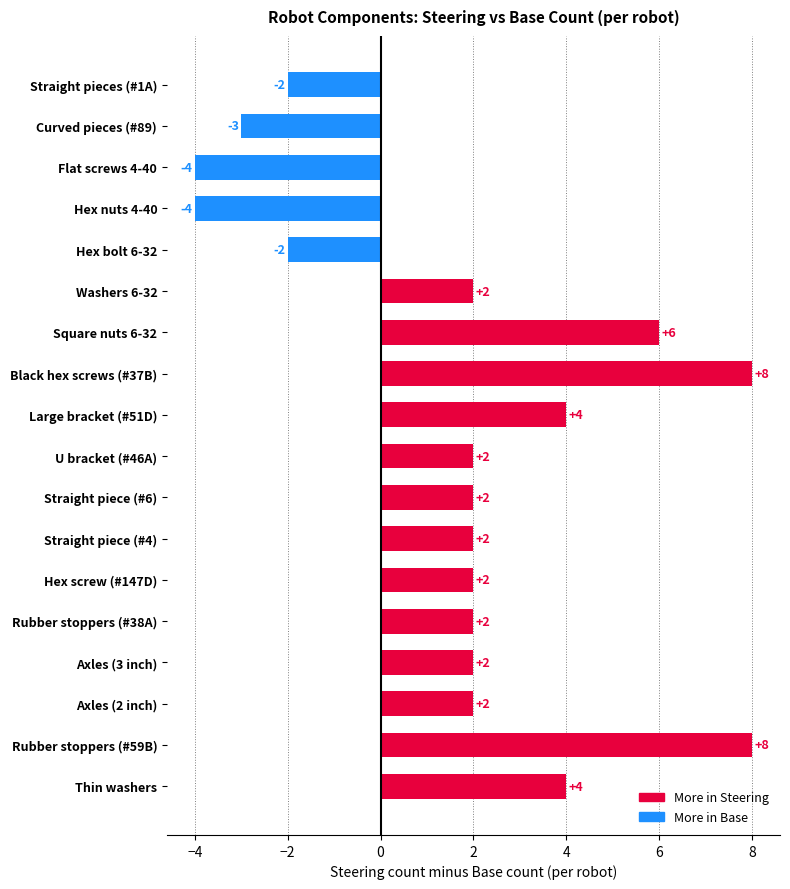

Reading top to bottom, transcribe all the data shown in this chart.

-2	-3	-4	-4	-2	2	6	8	4	2	2	2	2	2	2	2	8	4